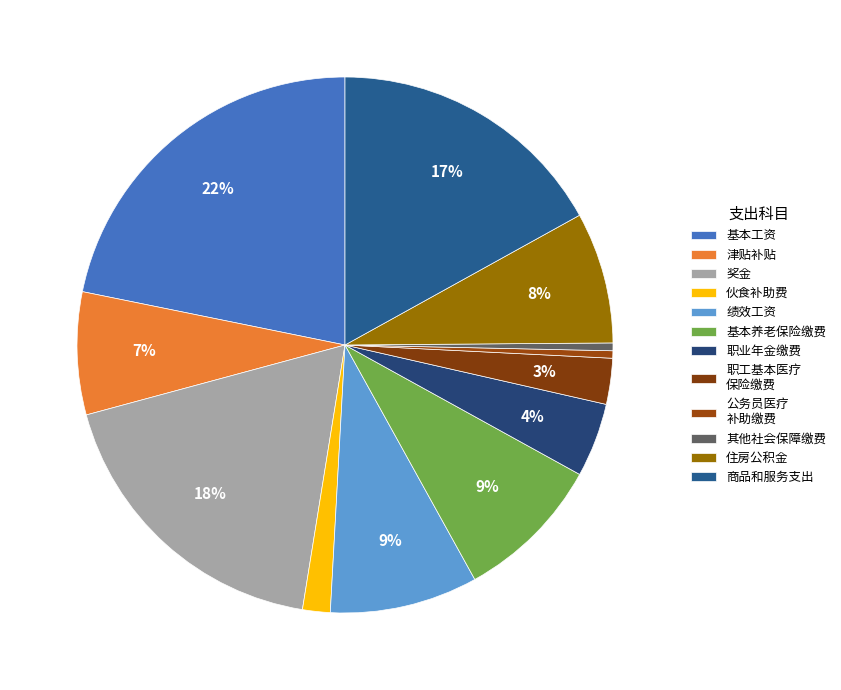

True or false: 住房公积金 accounts for 1% of the total.

False